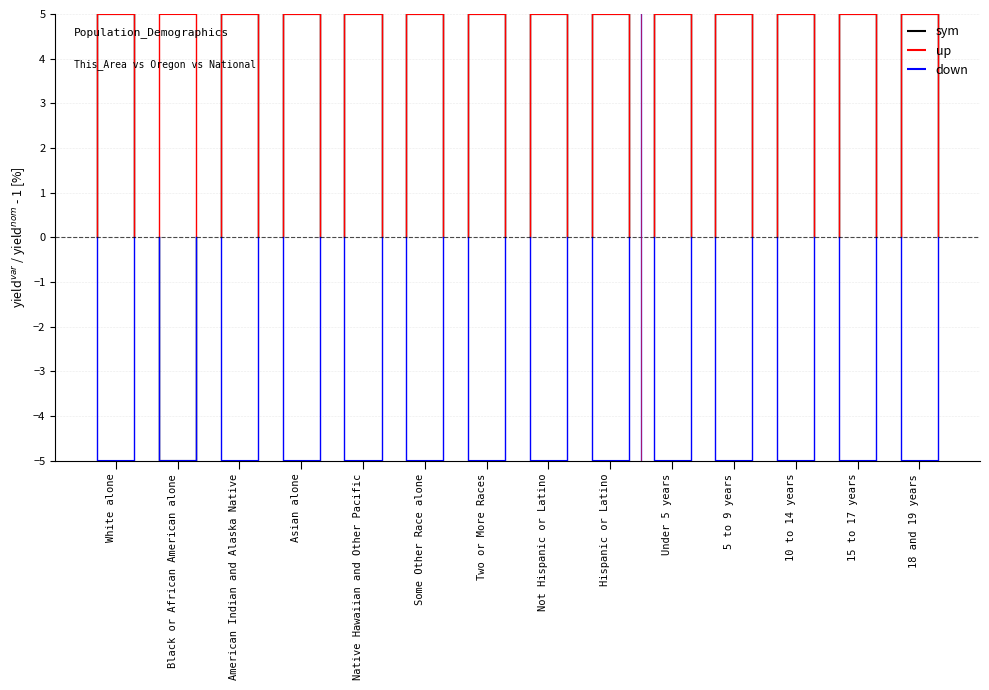

Is it true that sym equals 5 at White alone?

True